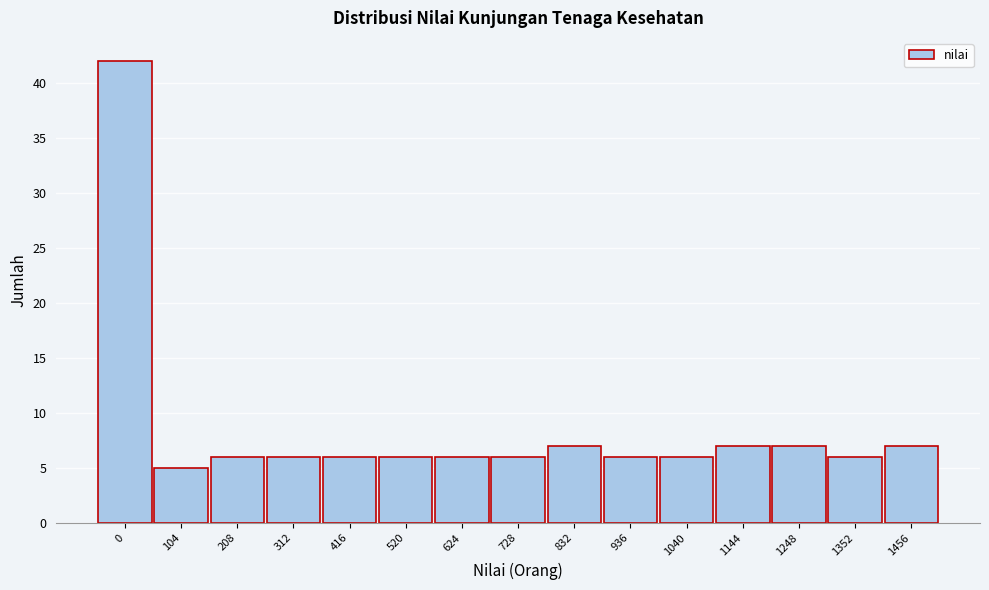

Reading right to left, extract all data points from this chart.

7	6	7	7	6	6	7	6	6	6	6	6	6	5	42